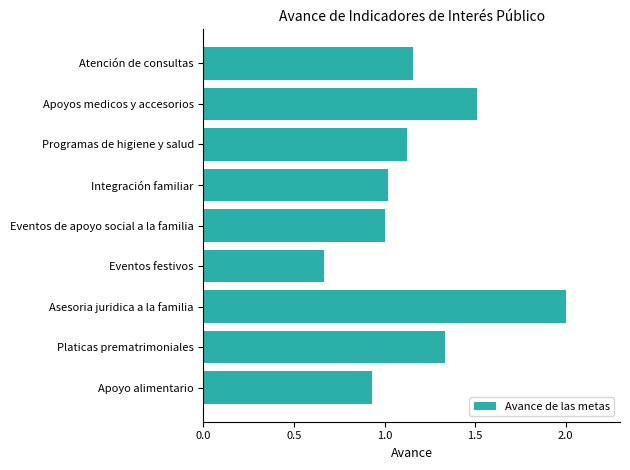

Between Asesoria juridica a la familia and Platicas prematrimoniales, which is larger?

Asesoria juridica a la familia